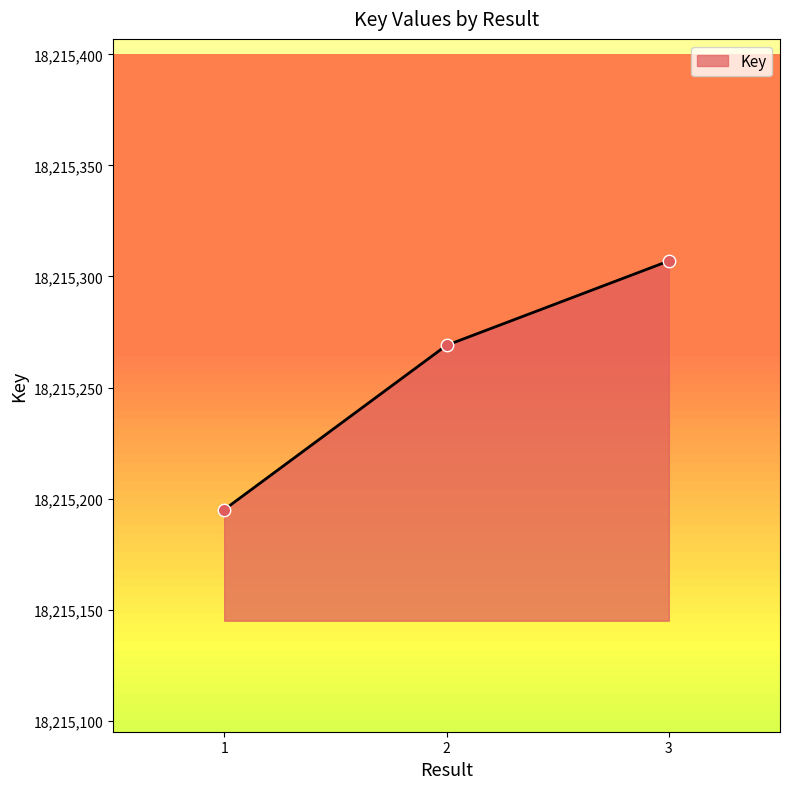

Between 1 and 2, which is larger?

2